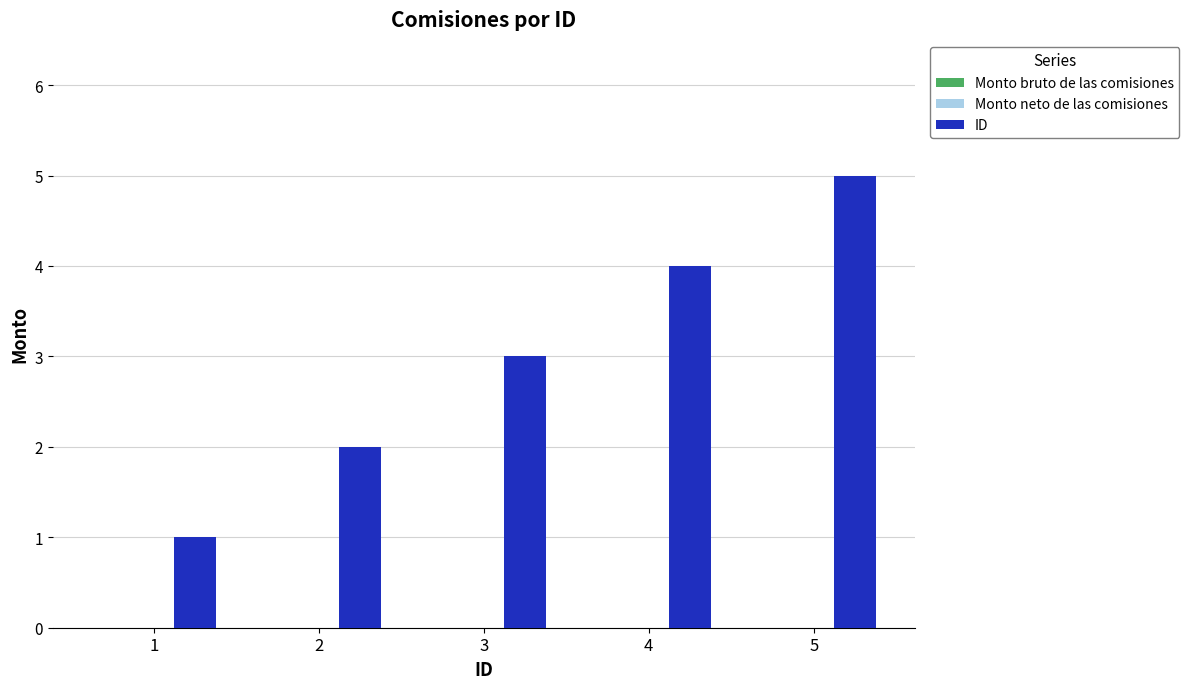

List the labels in order of value, smallest first.

1, 2, 3, 4, 5